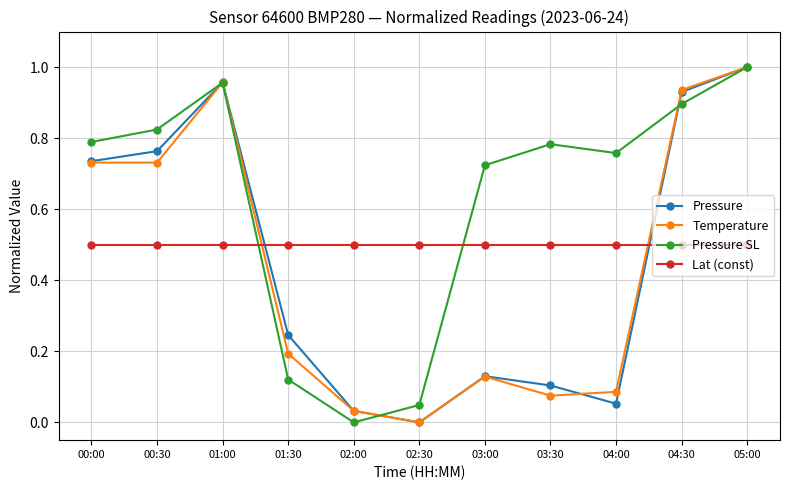

How many positive values does the Pressure SL series have?

10